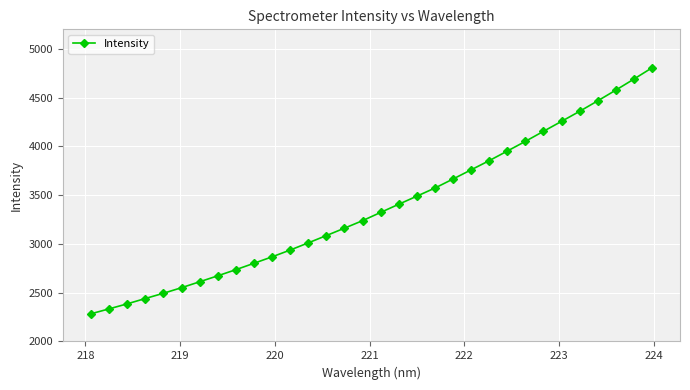

How many categories are shown in the chart?

32